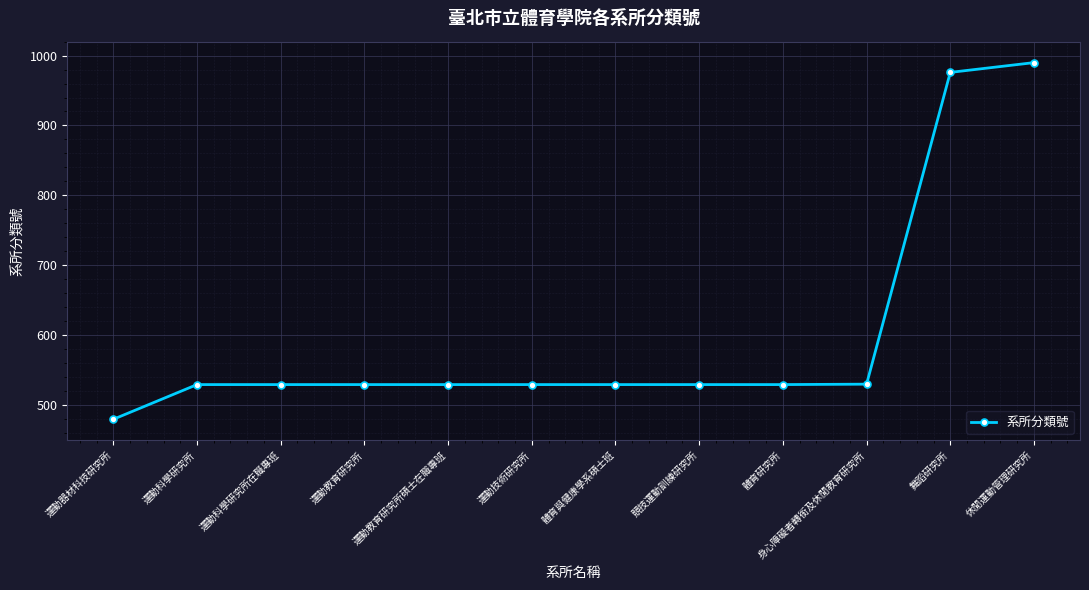

Which category has the lowest value across all series?

運動器材科技研究所